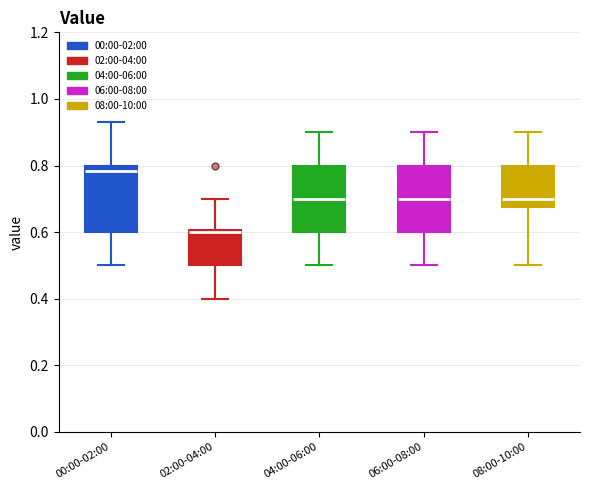

Reading left to right, read every box against the y-axis: the position of its median line, the range the box covers, and the ends of its whiskers. The values are not printed on the chart, so give them approximately, as read against the axis.

00:00-02:00: median 0.78, box 0.60 to 0.80, whiskers 0.50 to 0.94
02:00-04:00: median 0.60 (just below the box's upper edge), box 0.50 to 0.60, whiskers 0.40 to 0.70
04:00-06:00: median 0.70, box 0.60 to 0.80, whiskers 0.50 to 0.90
06:00-08:00: median 0.70, box 0.60 to 0.80, whiskers 0.50 to 0.90
08:00-10:00: median 0.70, box 0.68 to 0.80, whiskers 0.50 to 0.90